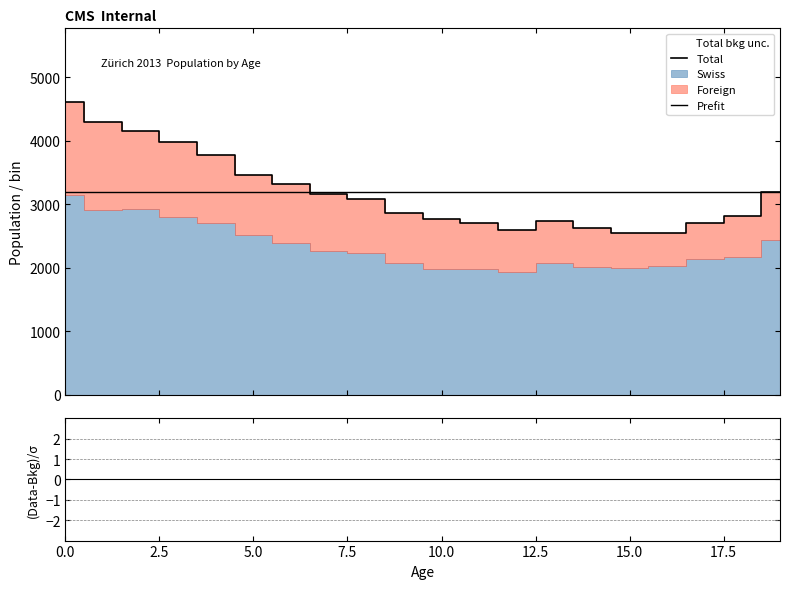

At which category does Foreign reach its first local peak?

6